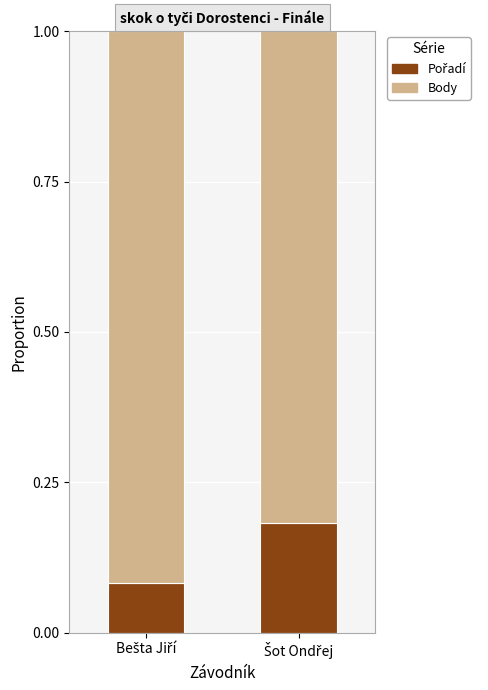

Count the number of data series in this chart.

2